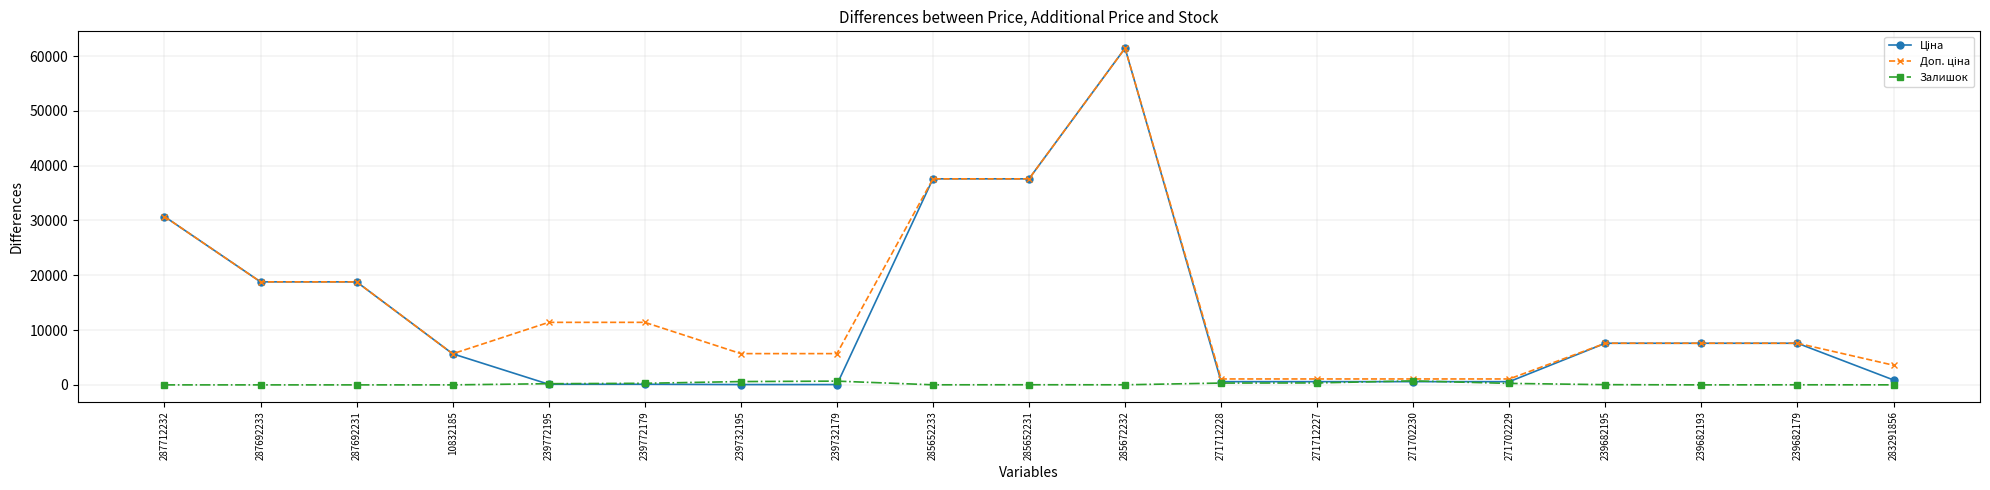

At which category is the sum across all series the highest?

285672232